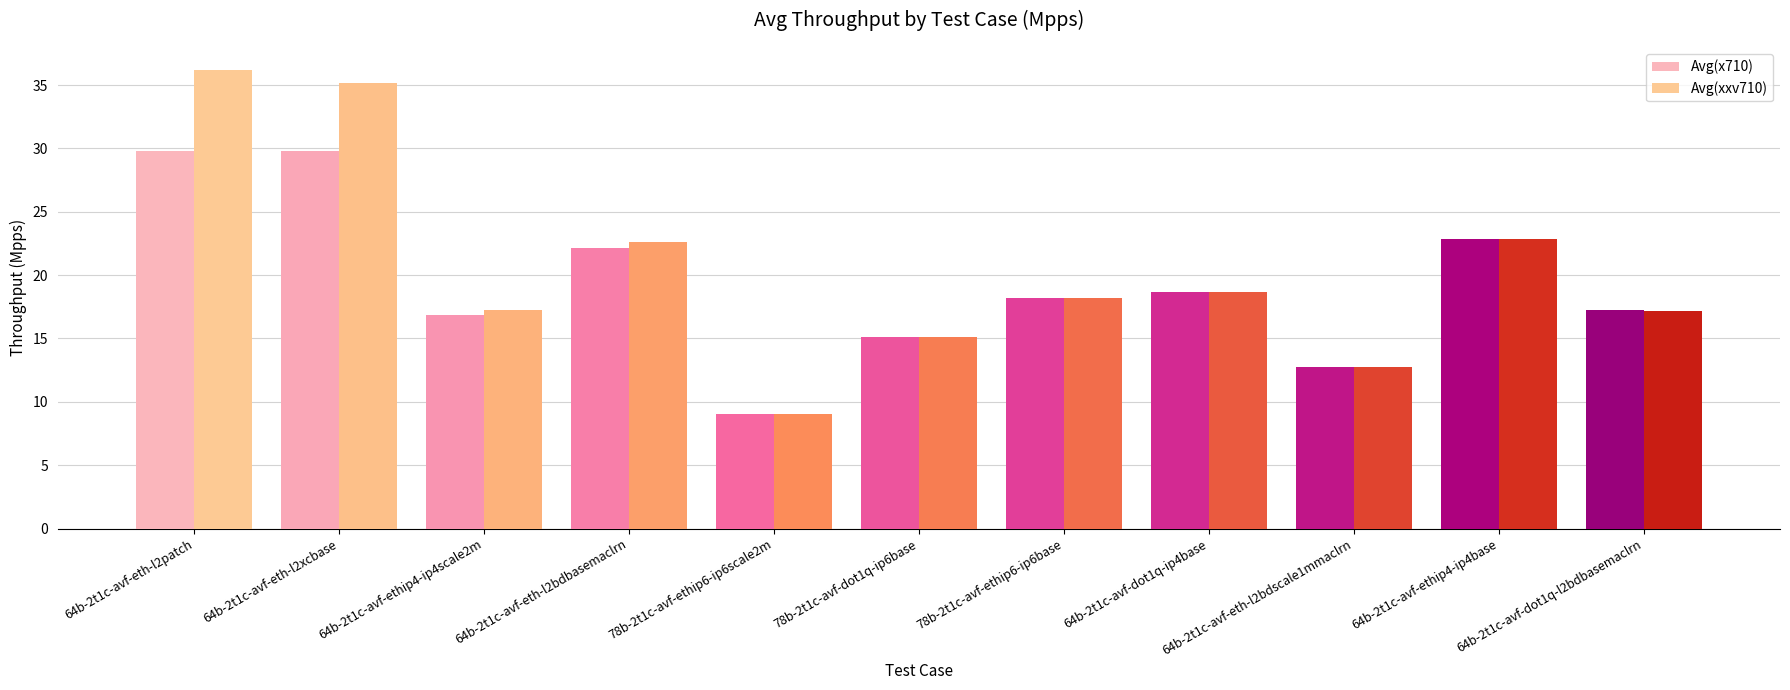

Between 64b-2t1c-avf-ethip4-ip4scale2m and 78b-2t1c-avf-ethip6-ip6scale2m, which series saw the biggest shift?

Avg(xxv710)